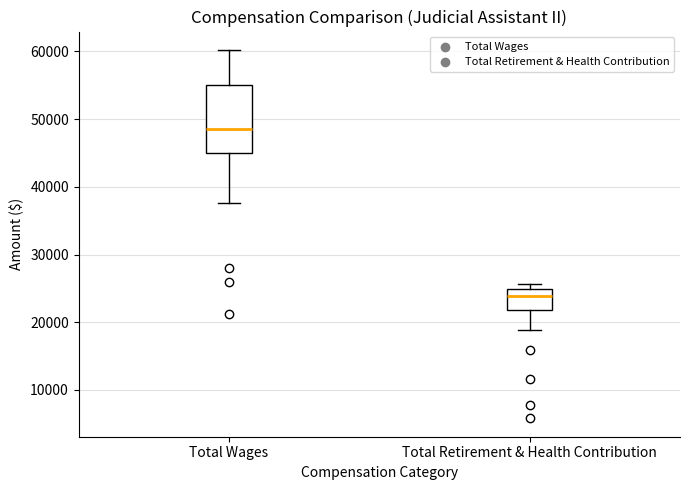

Comparing the boxes themselves (not the whiskers), which one is the tallest?

Total Wages